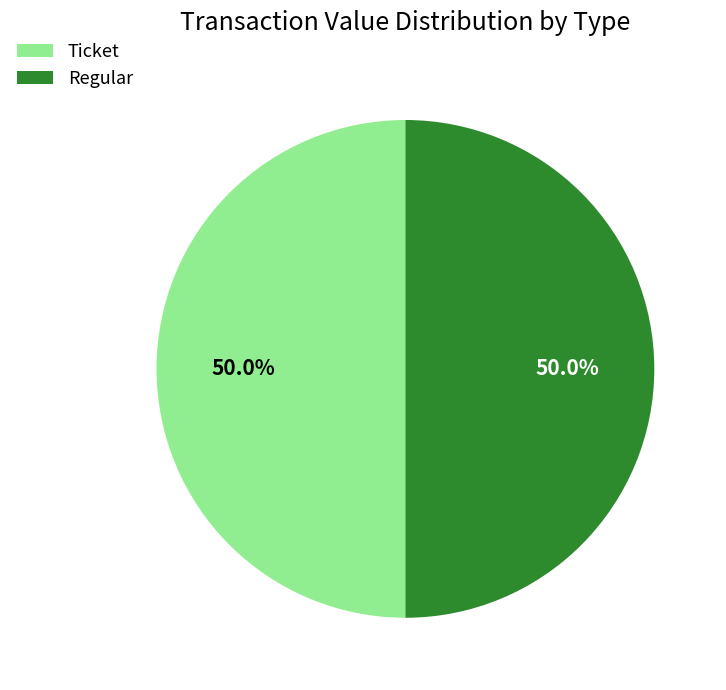

What is the ratio of the value at Ticket to the value at Regular?

1.0